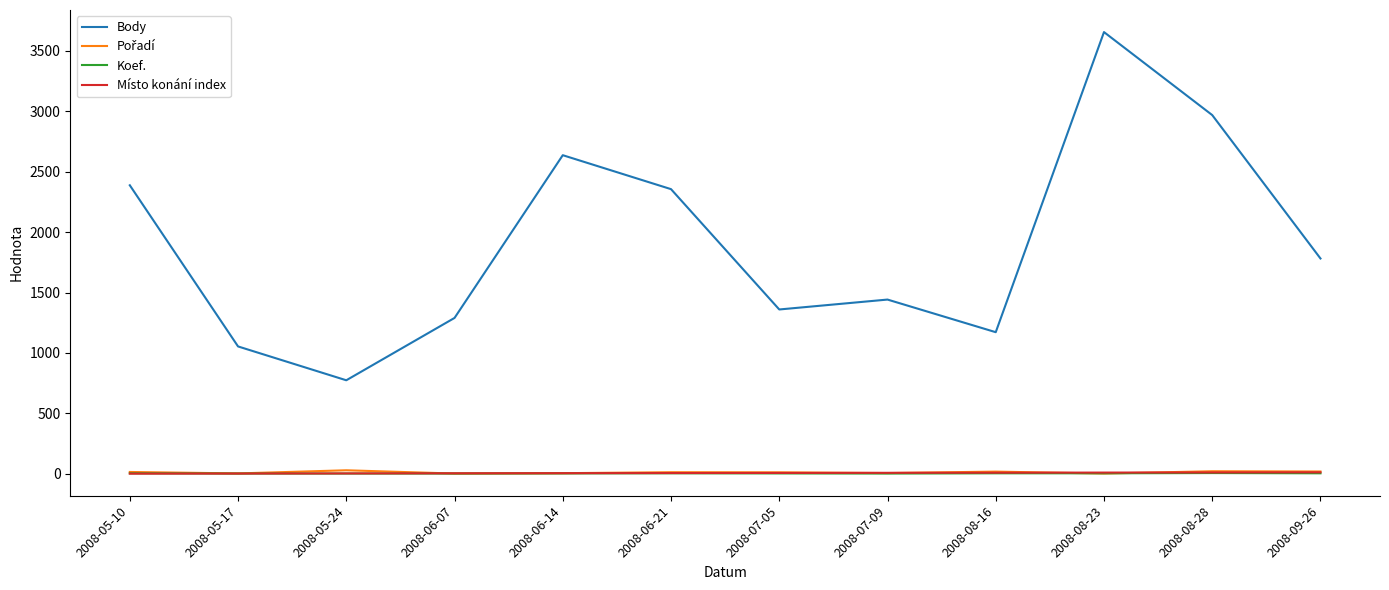

At how many categories does at least one series exceed 3533?

1